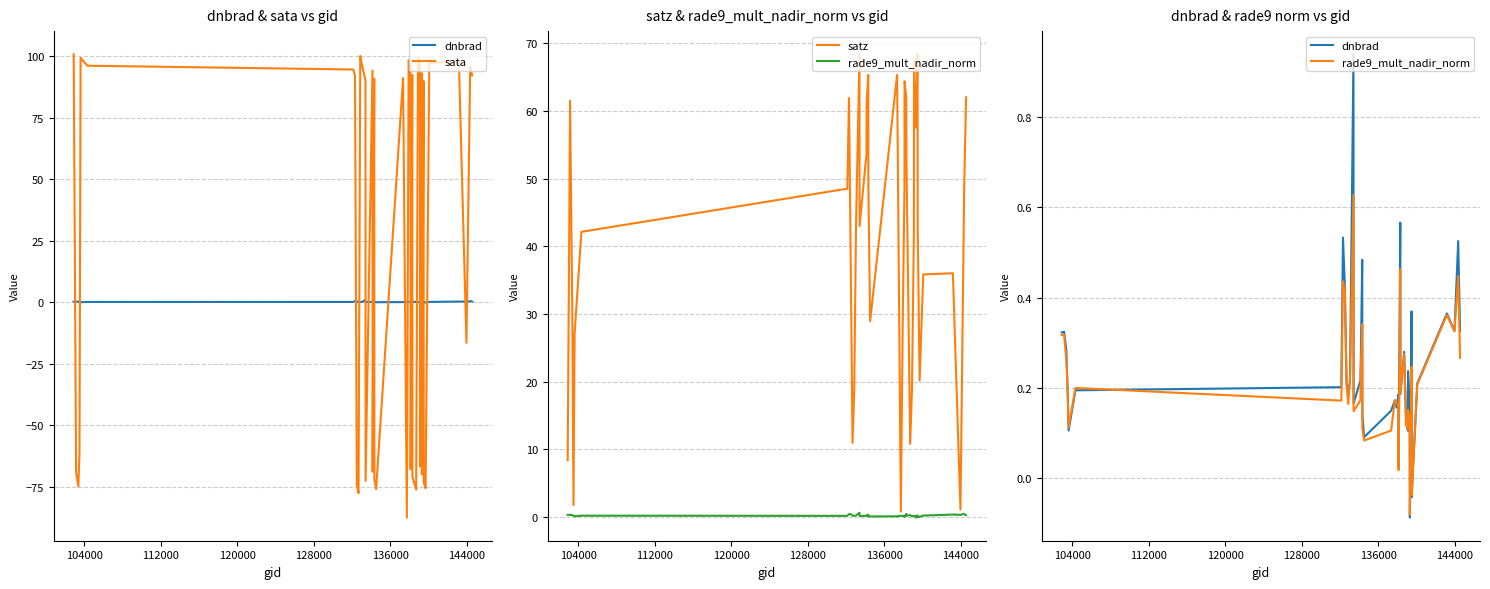

Which series has the largest total across all categories?

satz